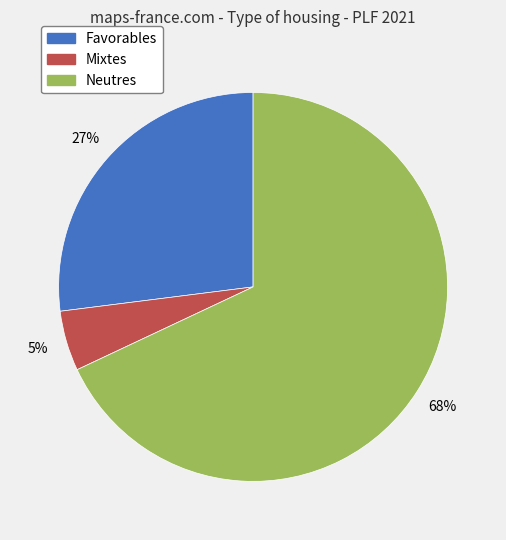

Is there a majority slice in this chart?

Yes